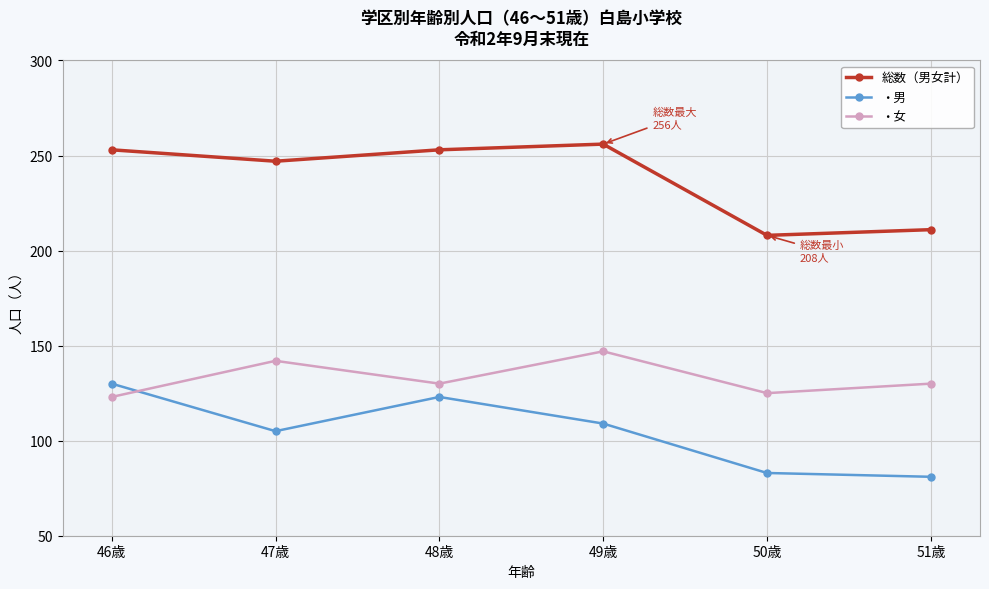

What is the greatest value displayed?

256